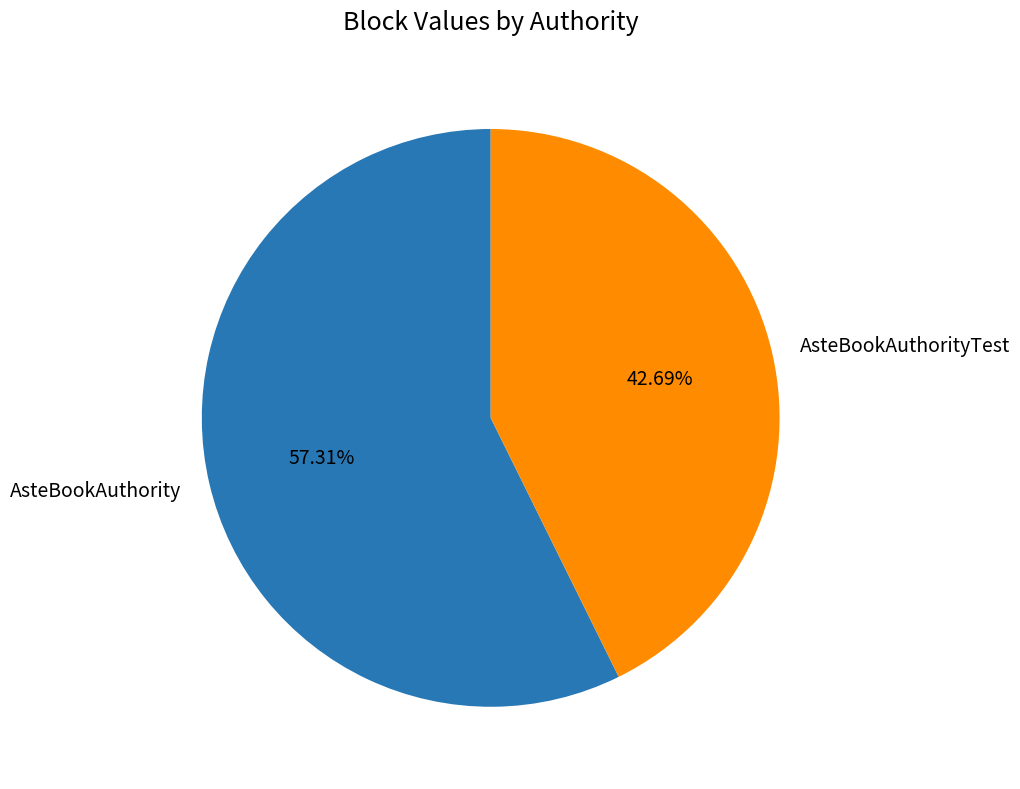

What is the largest slice in the pie chart?

AsteBookAuthority